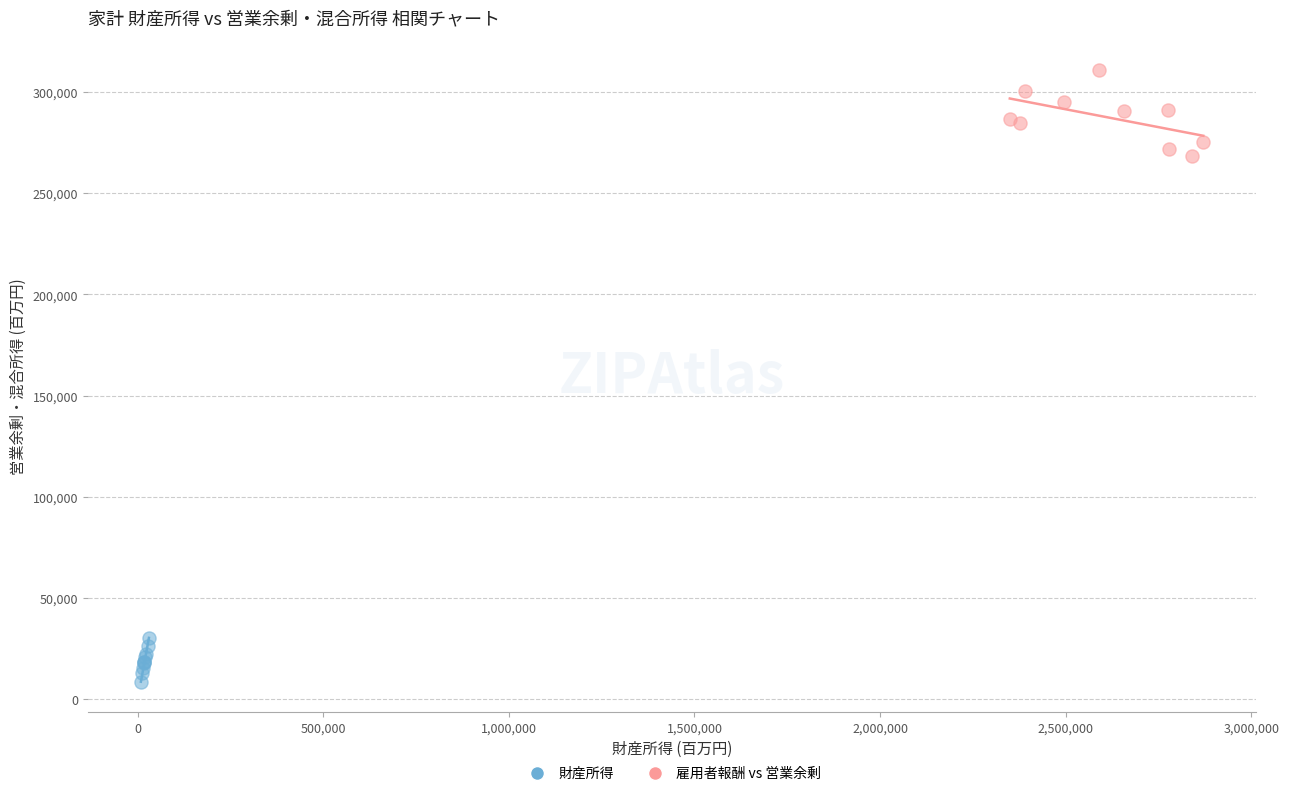

What are all the series names shown in the legend?

財産所得, 雇用者報酬 vs 営業余剰